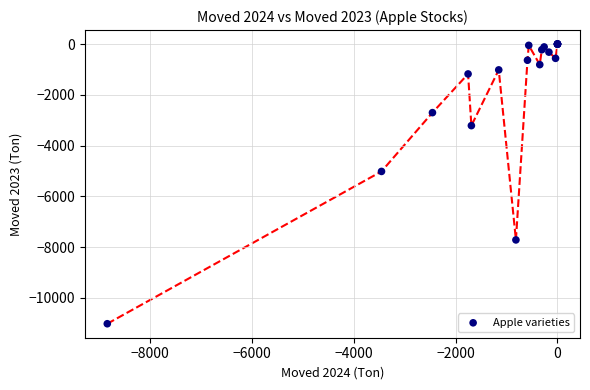

What Y value in the scatter plot is closest to -5508?

-5017